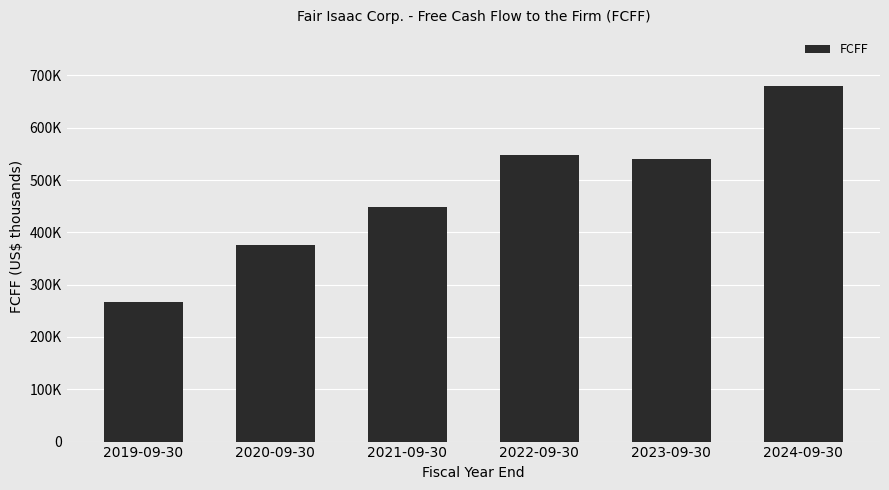

Does the chart contain any negative values?

No